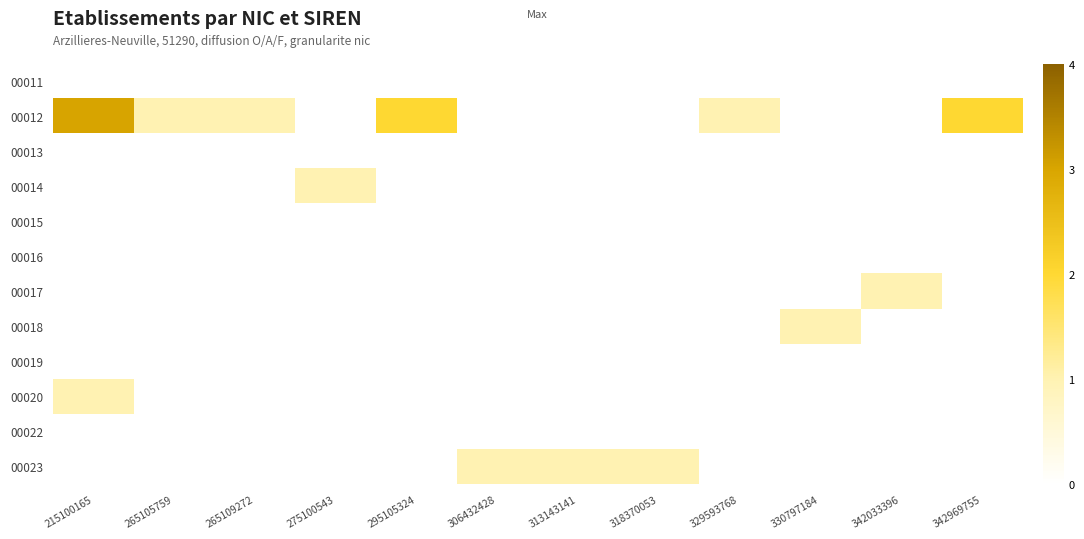

How many data points does each series have?

12